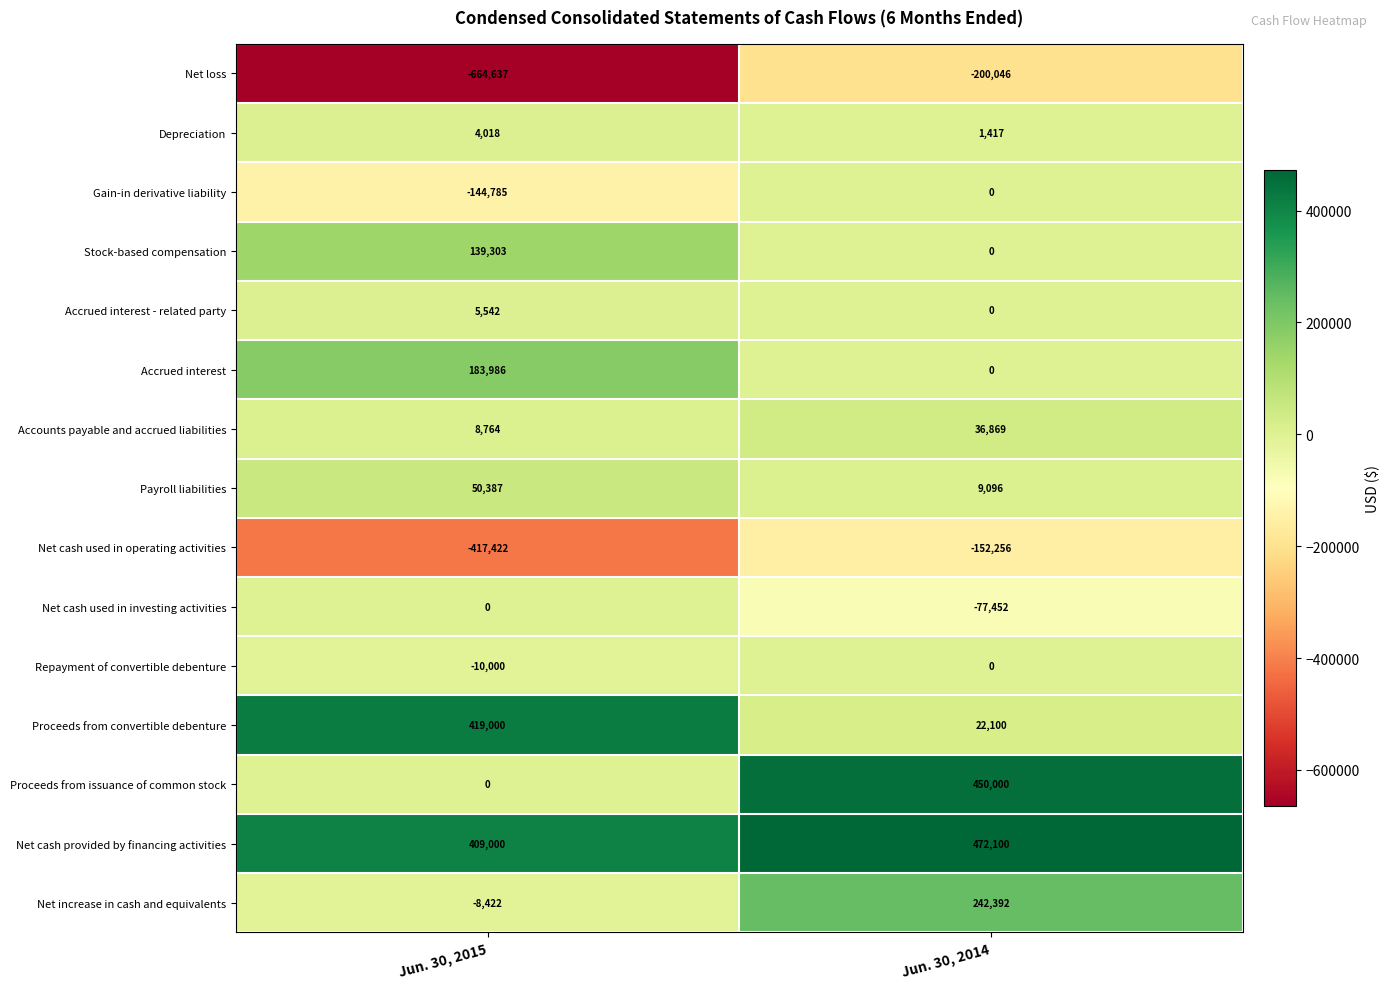

What is the sum of the Net increase in cash and equivalents values at Jun. 30, 2015 and Jun. 30, 2014?

233970